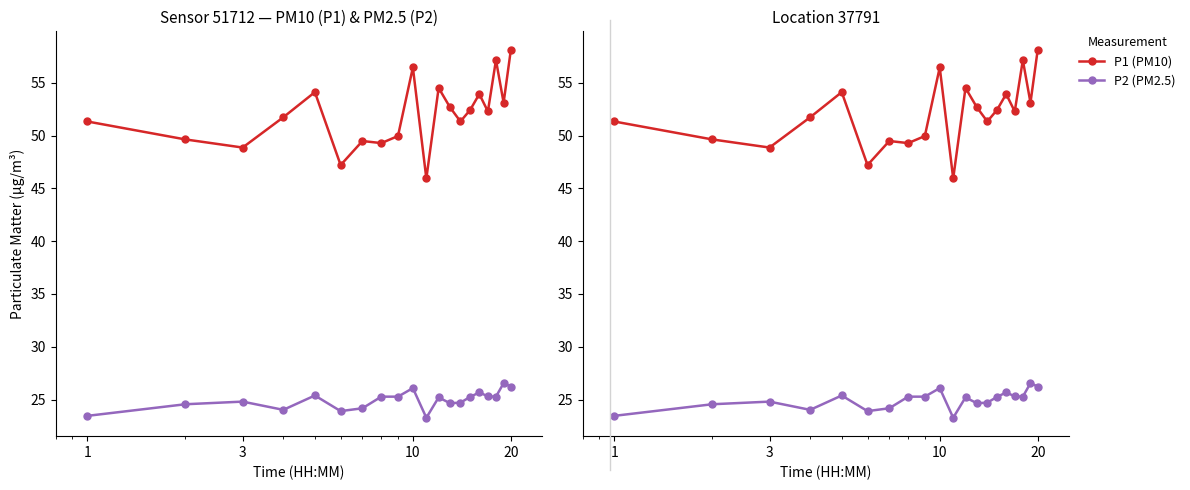

At how many categories does at least one series exceed 33?

20